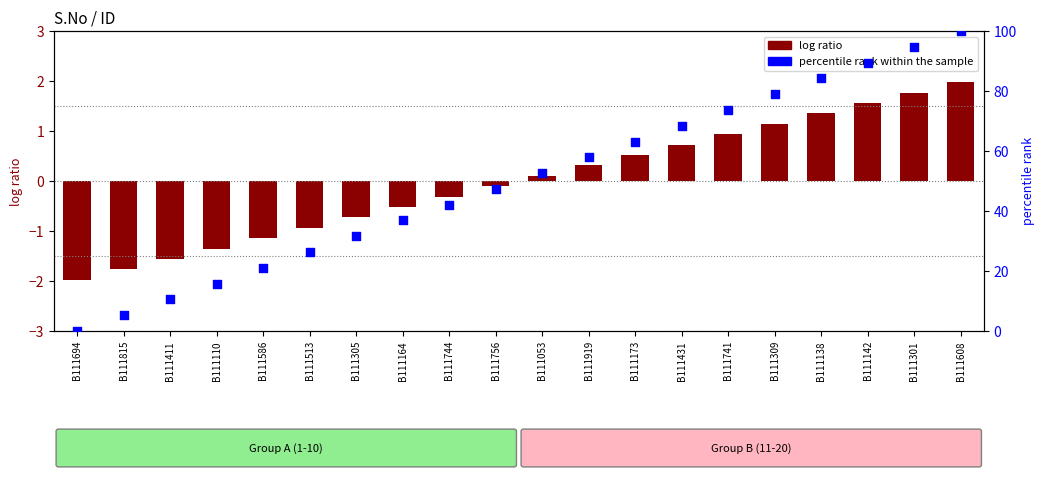

What is the total value across all series at B111164?

36.3